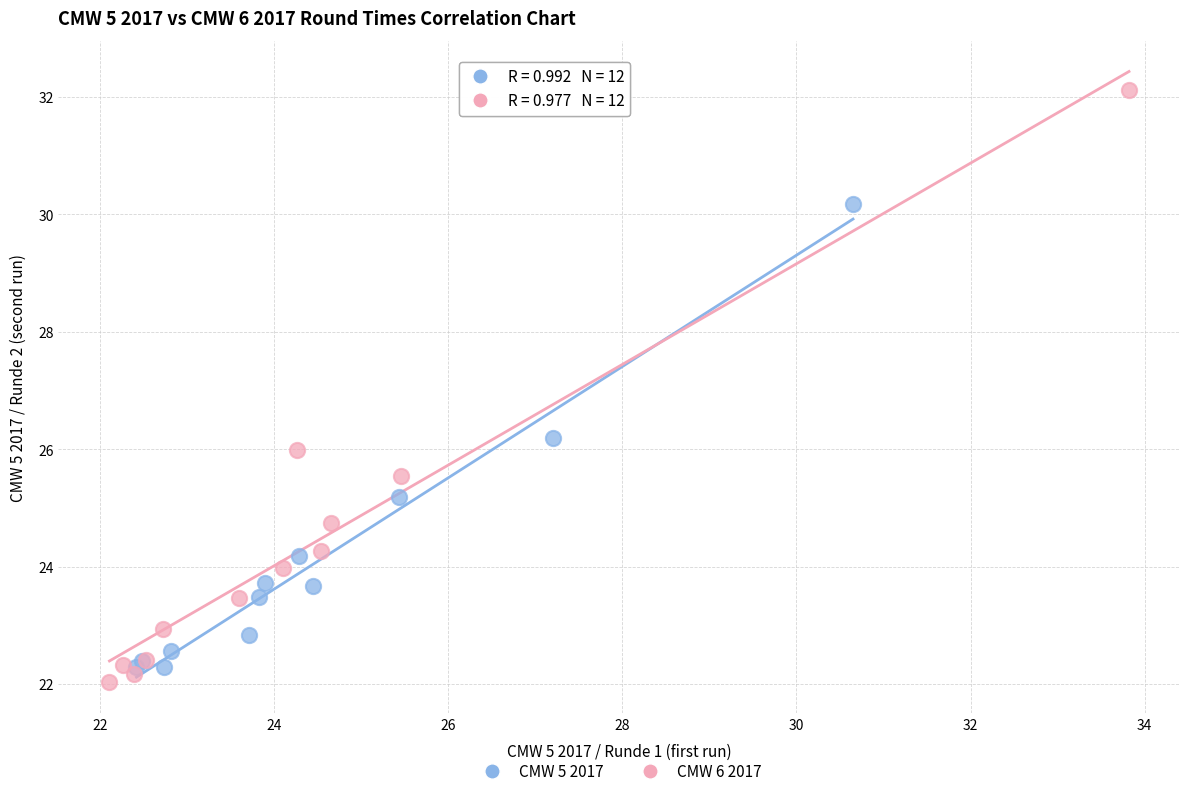

Which series has the largest Y range (max minus min)?

CMW 6 2017